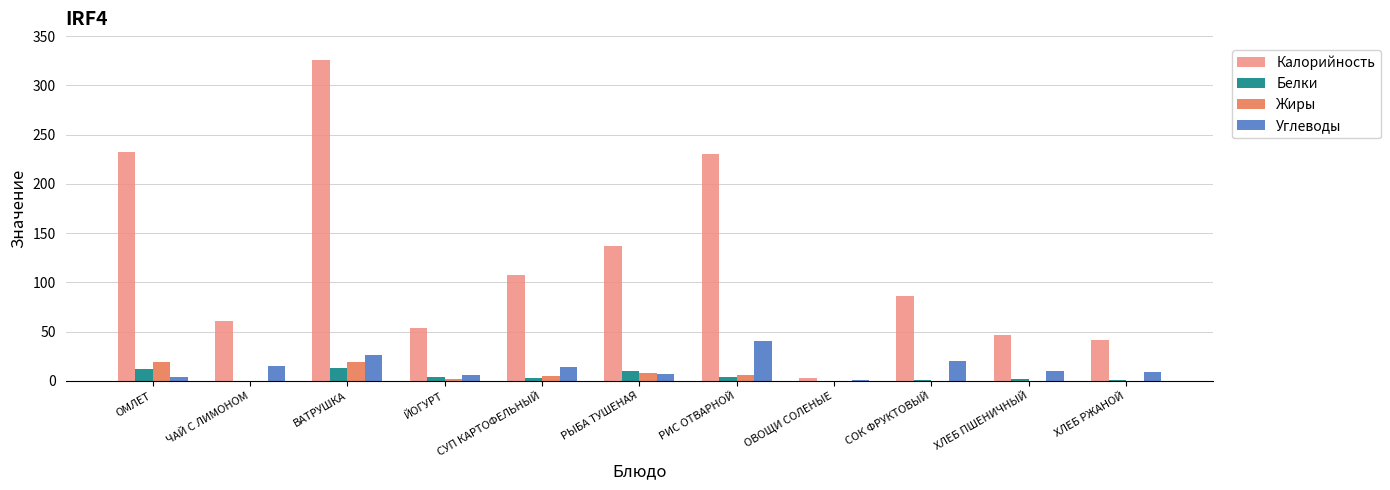

What is the total value across all series at ХЛЕБ РЖАНОЙ?

51.7